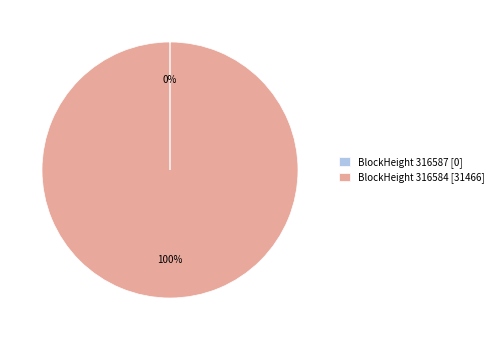

Which slice is the largest?

BlockHeight 316584 [31466]